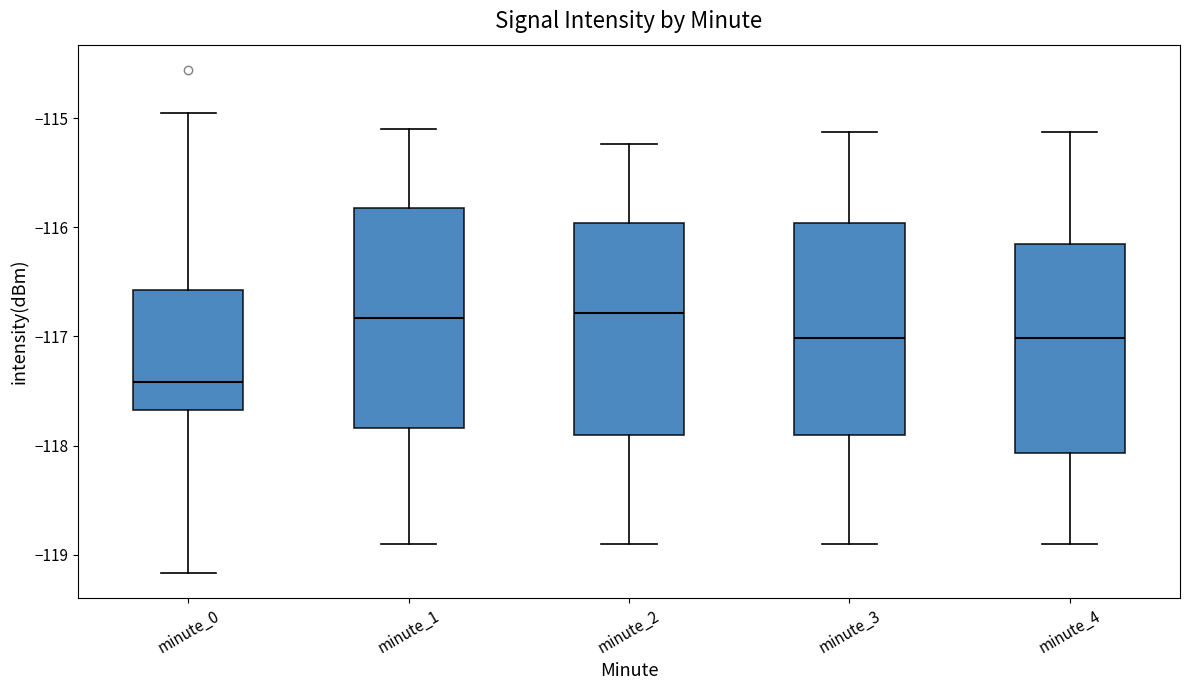

Reading left to right, read every box against the y-axis: the position of its median line, the range the box covers, and the ends of its whiskers. The values are not printed on the chart, so give them approximately, as read against the axis.

minute_0: median -117.4, box -117.7 to -116.6, whiskers -119.2 to -115.0
minute_1: median -116.8, box -117.8 to -115.8, whiskers -118.9 to -115.1
minute_2: median -116.8, box -117.9 to -116.0, whiskers -118.9 to -115.2
minute_3: median -117.0, box -117.9 to -116.0, whiskers -118.9 to -115.1
minute_4: median -117.0, box -118.1 to -116.2, whiskers -118.9 to -115.1